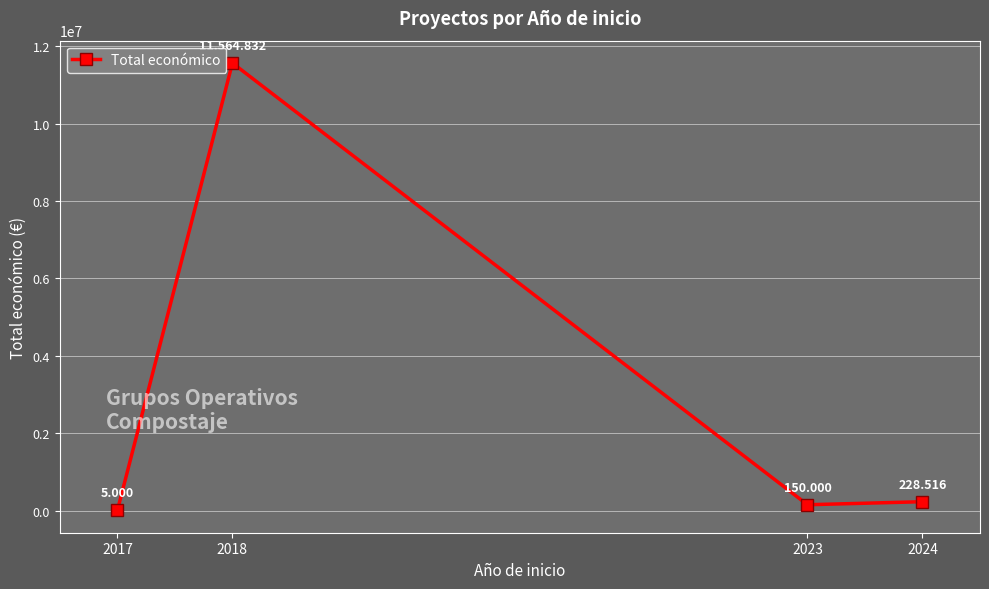

Reading left to right, what are all the values shown in this chart?

2017=5000	2018=11564832	2023=150000	2024=228516